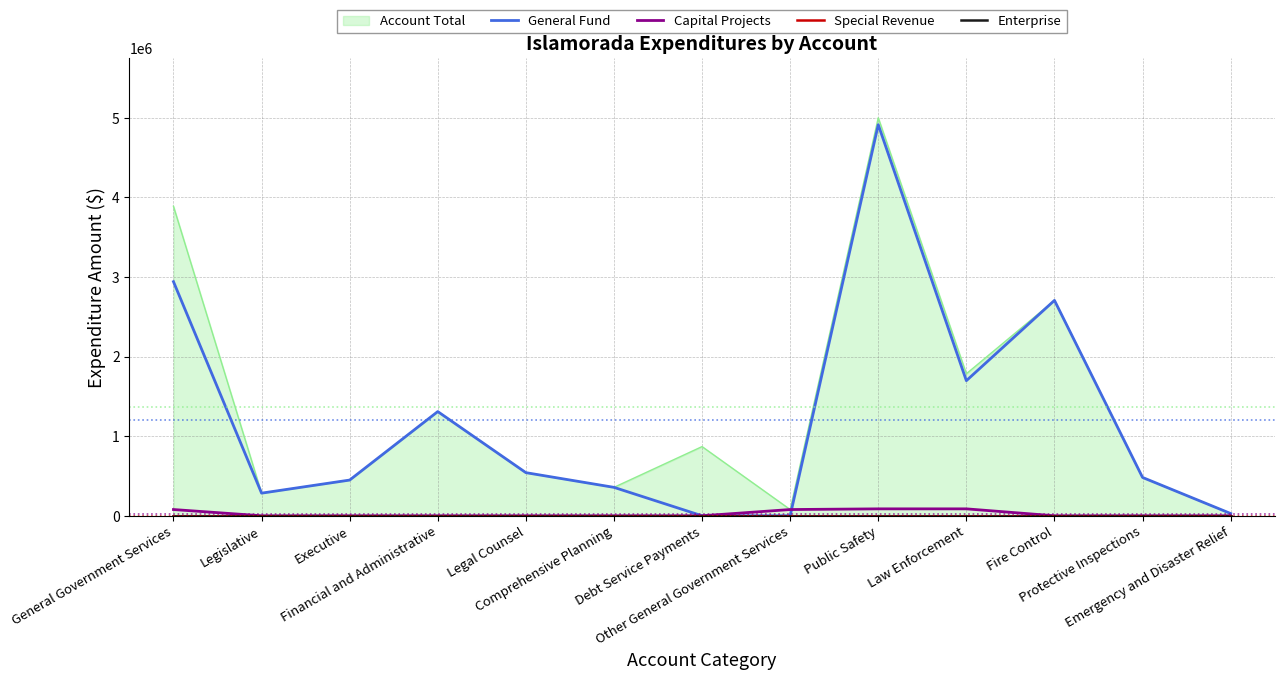

Which has a higher value, Debt Service Payments or Financial and Administrative?

Financial and Administrative